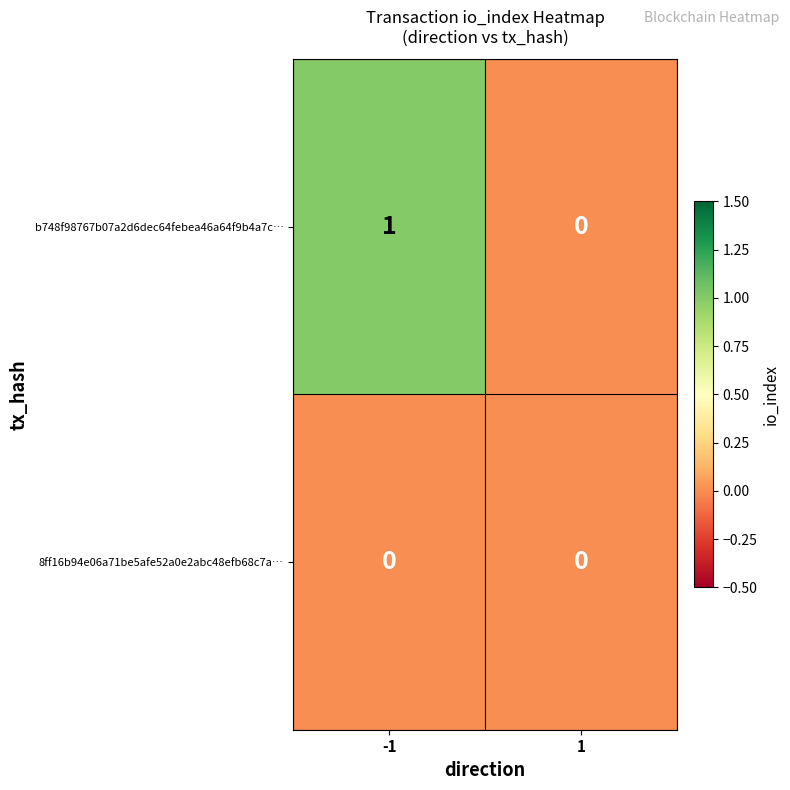

At which category is the sum across all series the highest?

-1